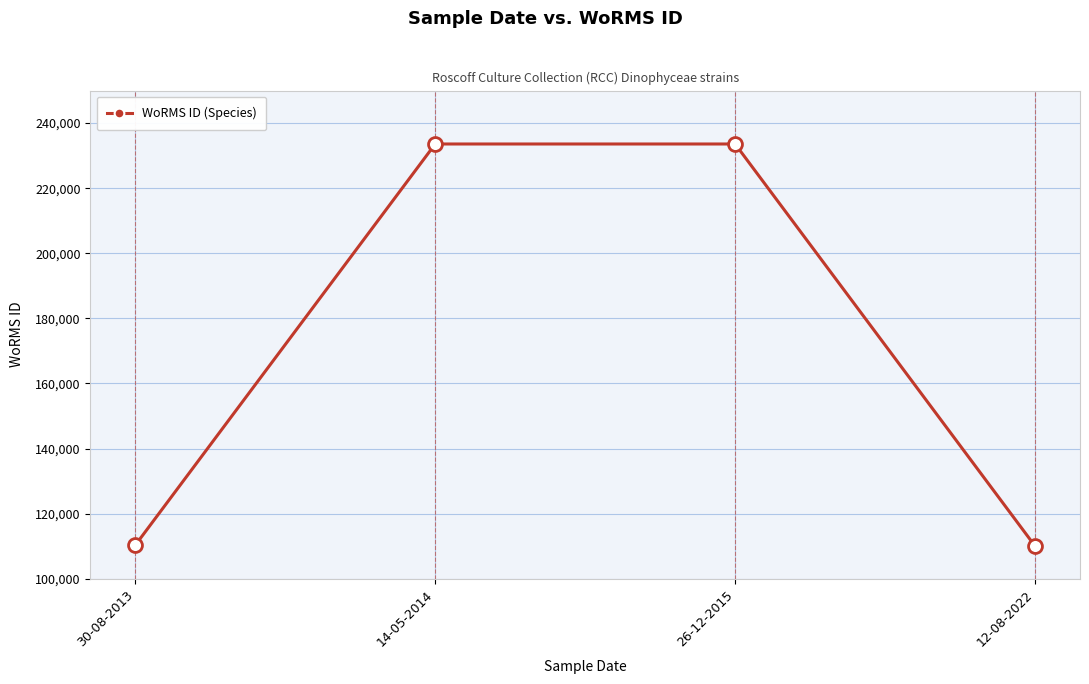

Count the number of categories in the chart.

4